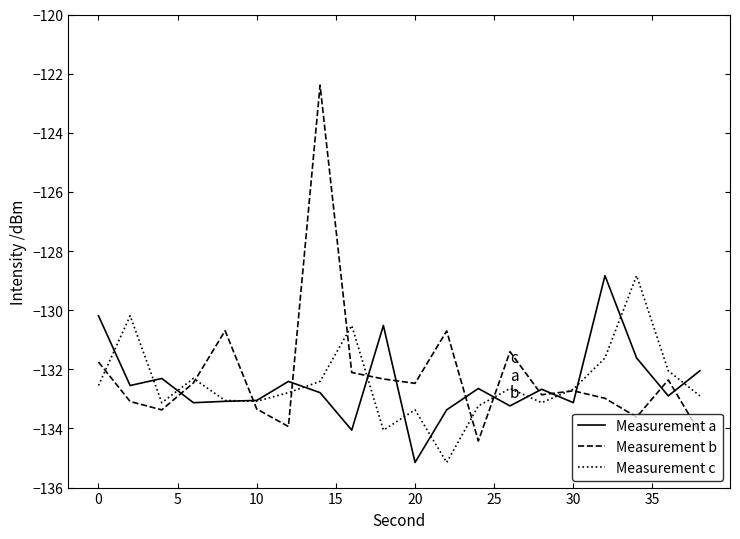

Which series has the widest spread of values?

Measurement b